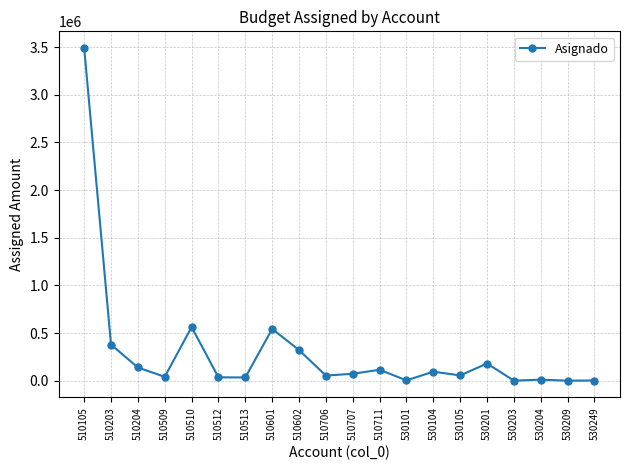

At which category does the data reach its first local peak?

510510